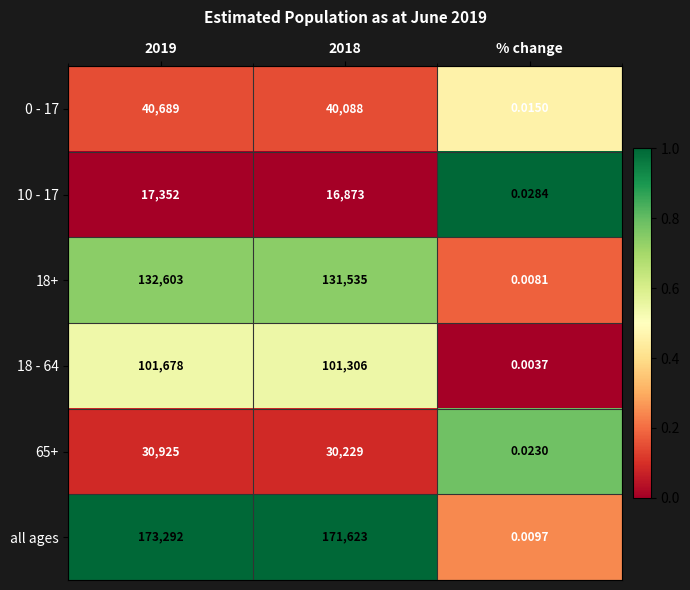

Is the value of 65+ at % change greater than the value of 0 - 17 at 2018?

No